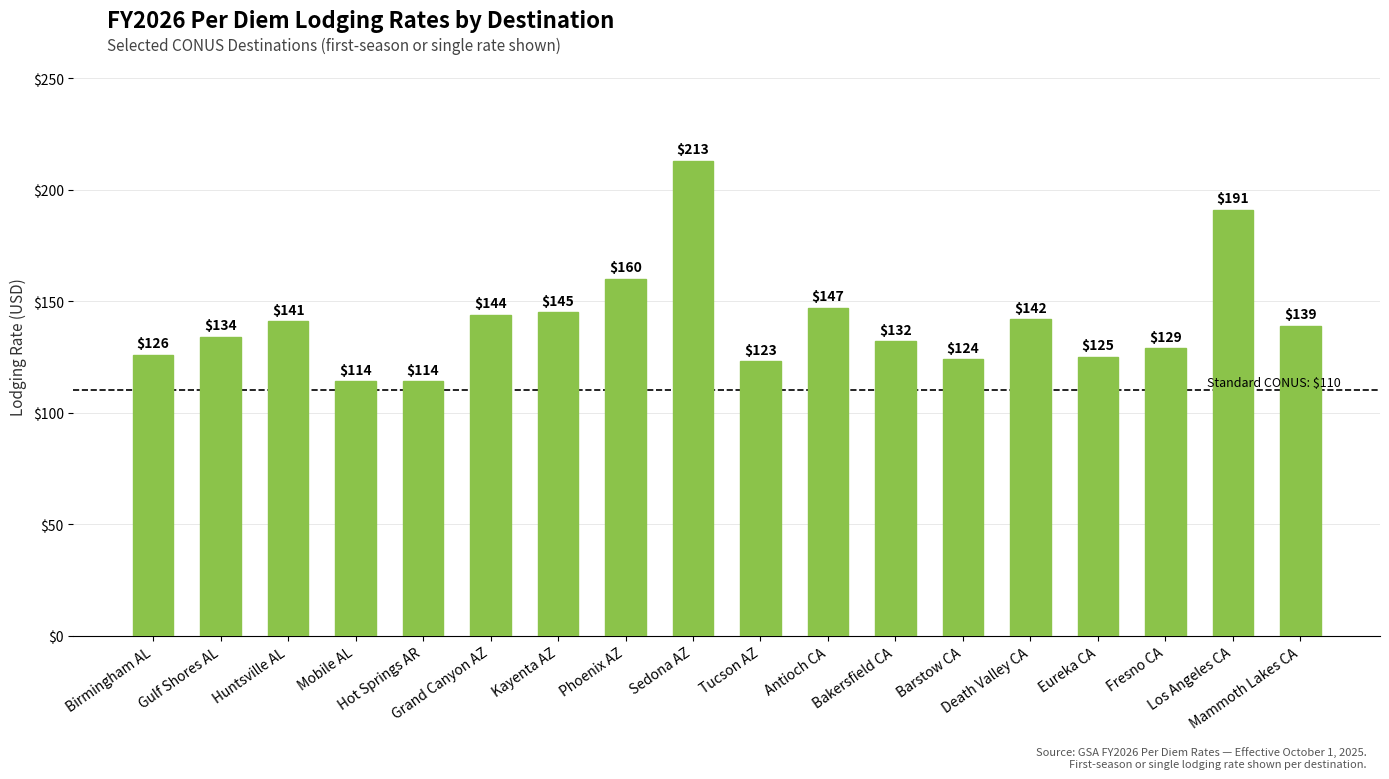

What is the average value?

141